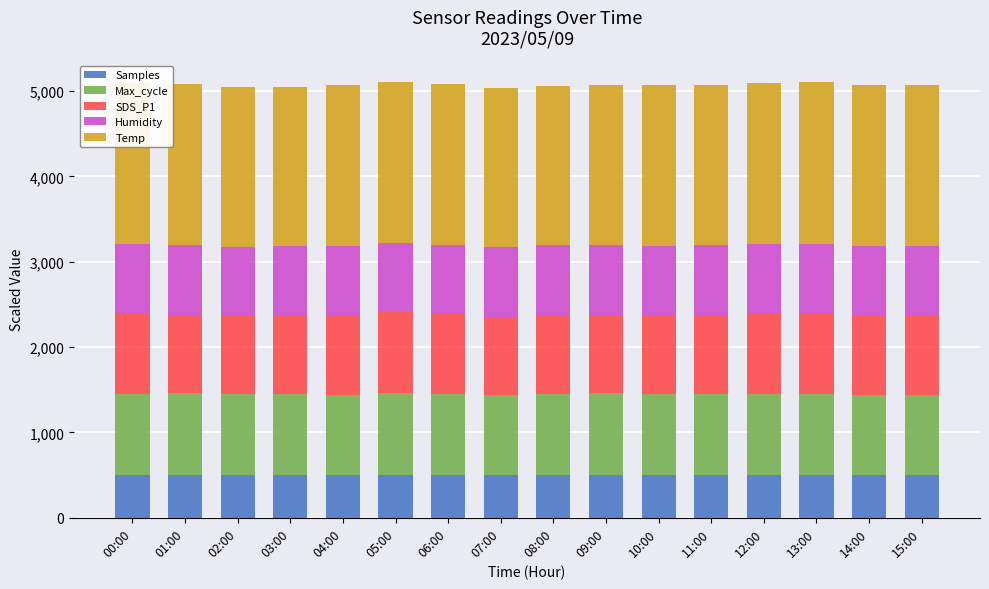

How many values in the Temp series are below 1880?

5